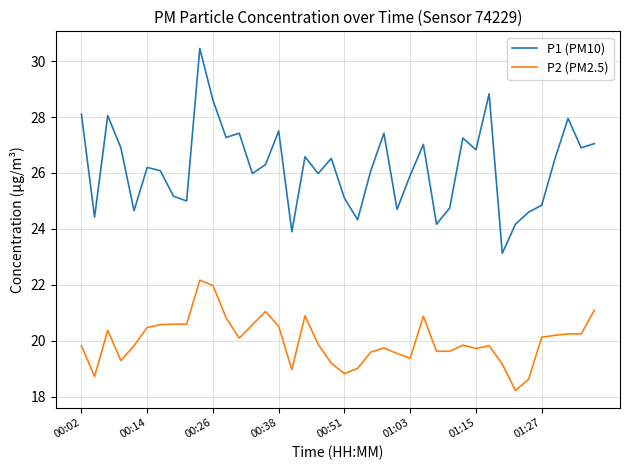

True or false: P2 (PM2.5) and P1 (PM10) intersect in this chart.

False